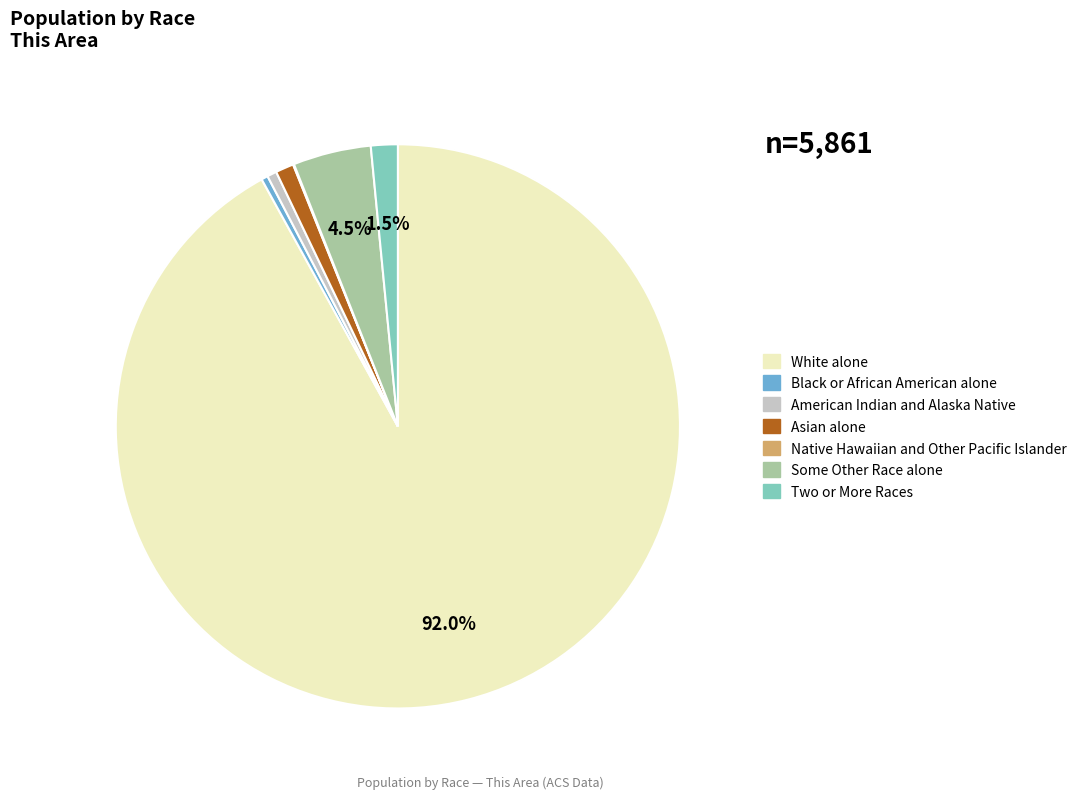

Between Two or More Races and American Indian and Alaska Native, which is larger?

Two or More Races